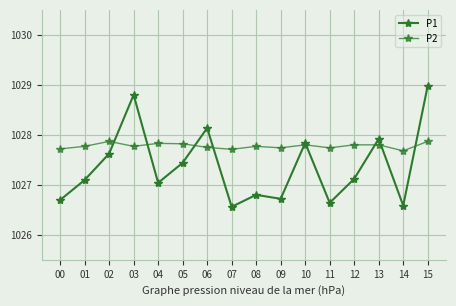

Rank the series by their average value, from lowest to highest.

P1, P2